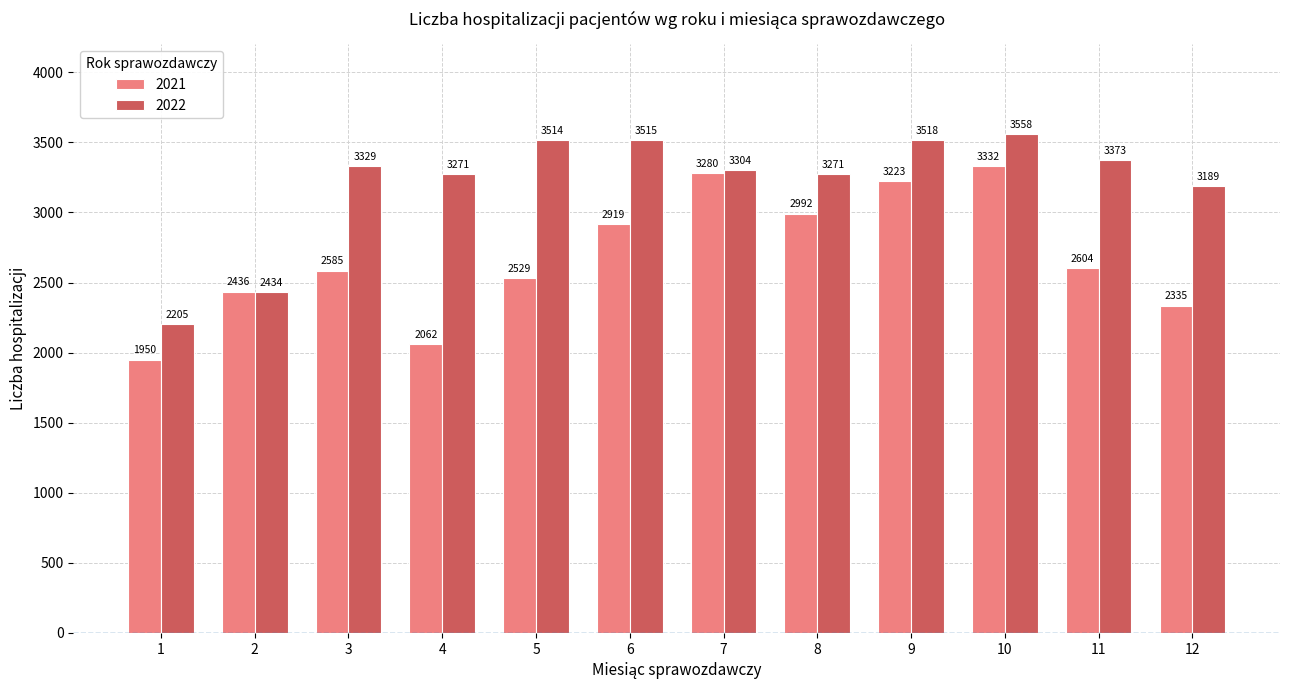

What is the highest value of the 2022 series?

3558